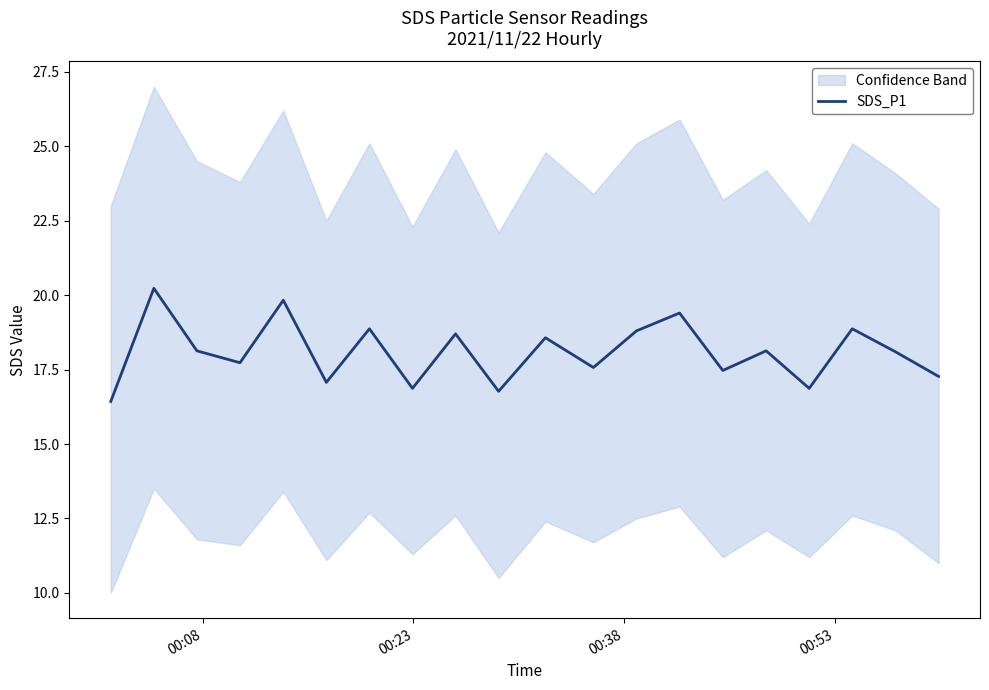

What is the minimum value for SDS_P1?

16.4